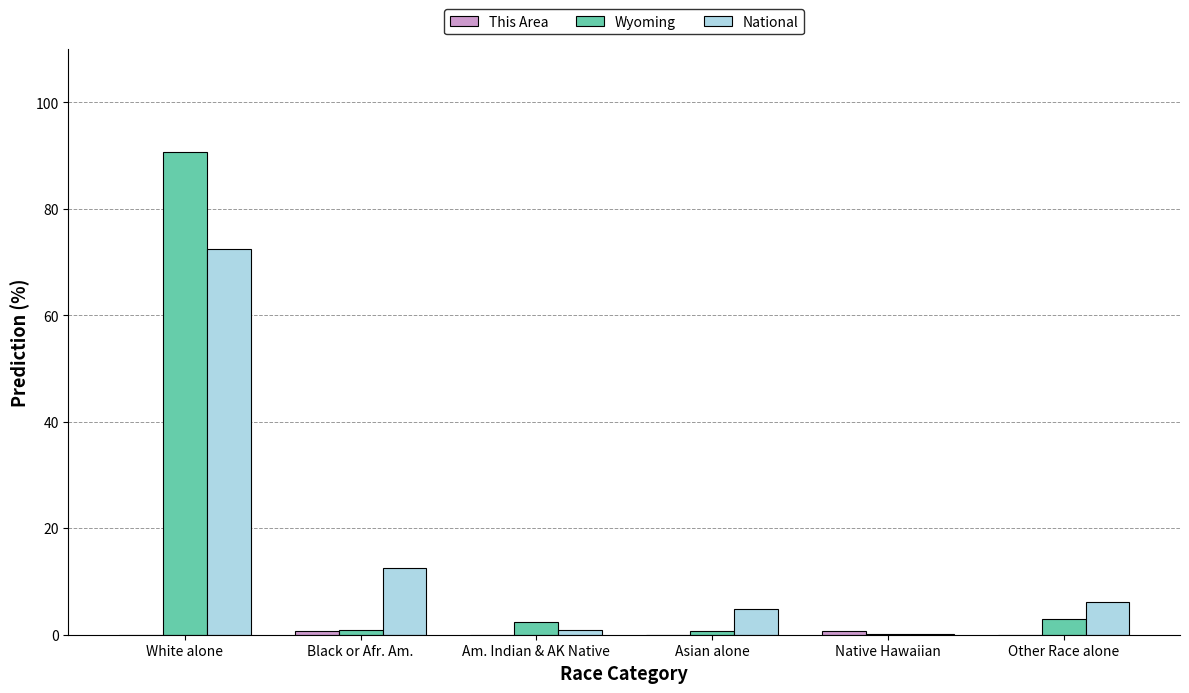

At which label is National closest to 36?

Black or Afr. Am.